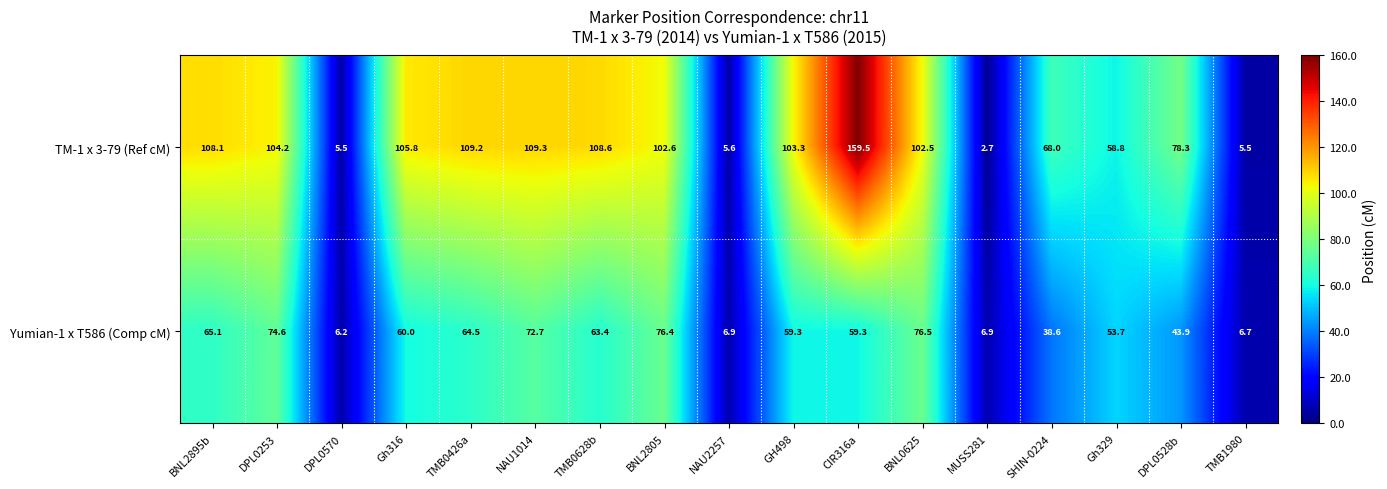

At how many categories does at least one series exceed 63?

12